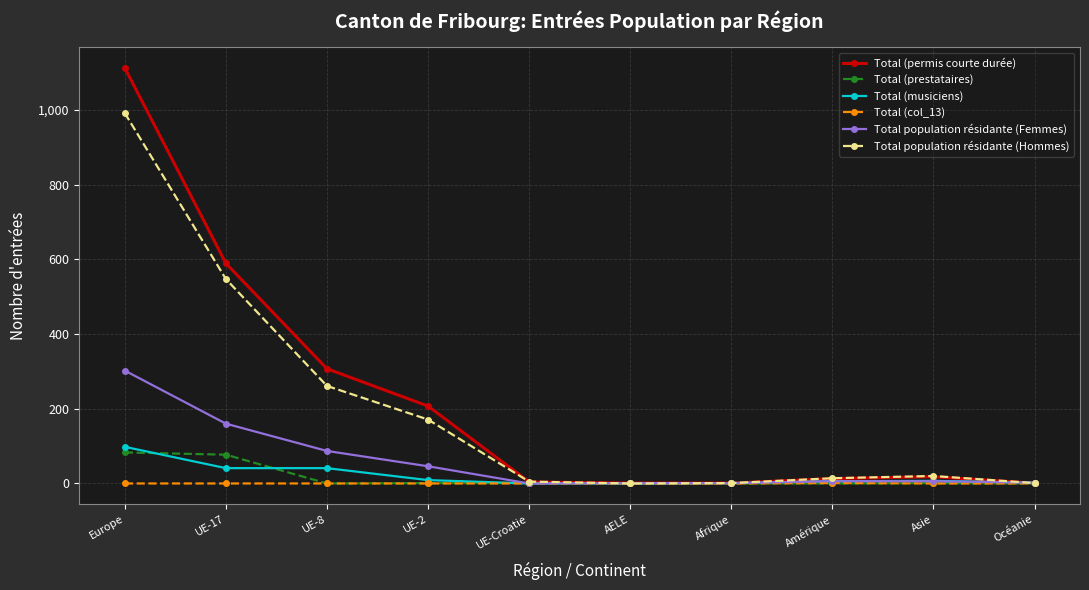

Which series has the largest total across all categories?

Total (permis courte durée)